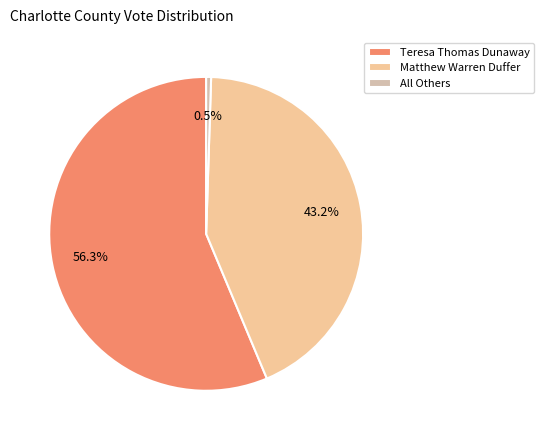

How many slices are in this pie chart?

3